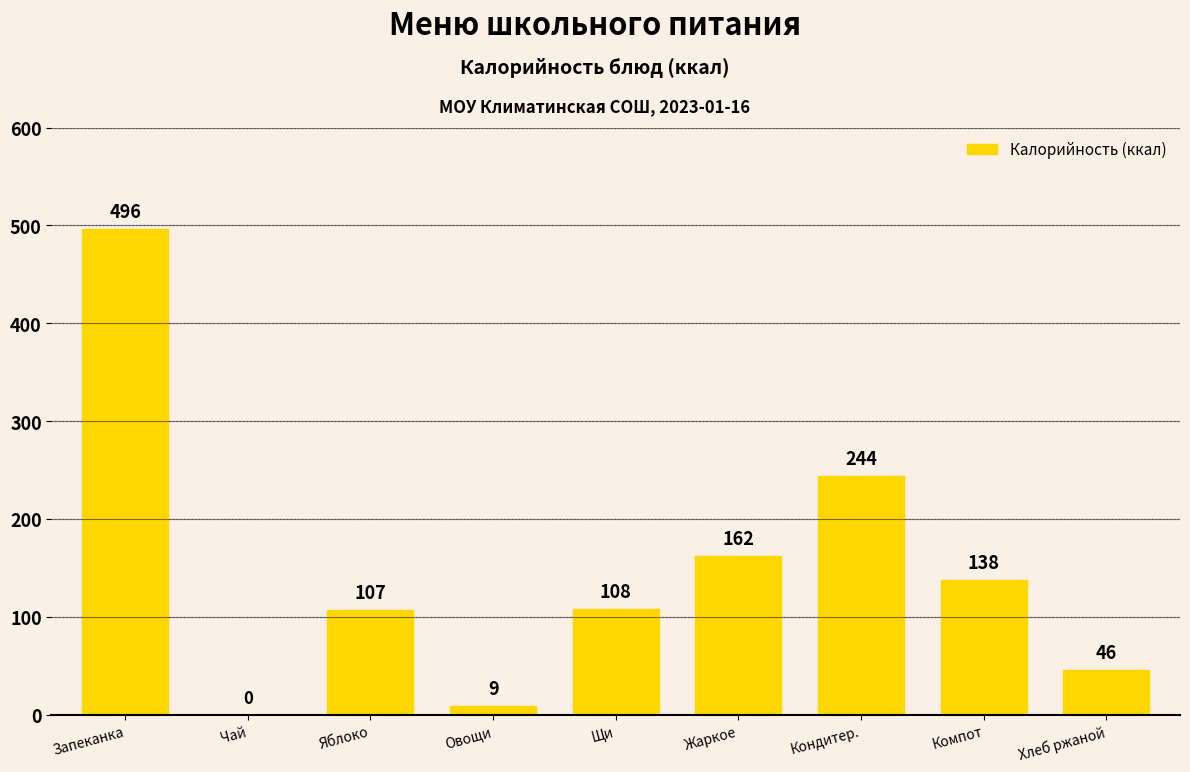

The chart shows a value of 162 at Жаркое. True or false?

True